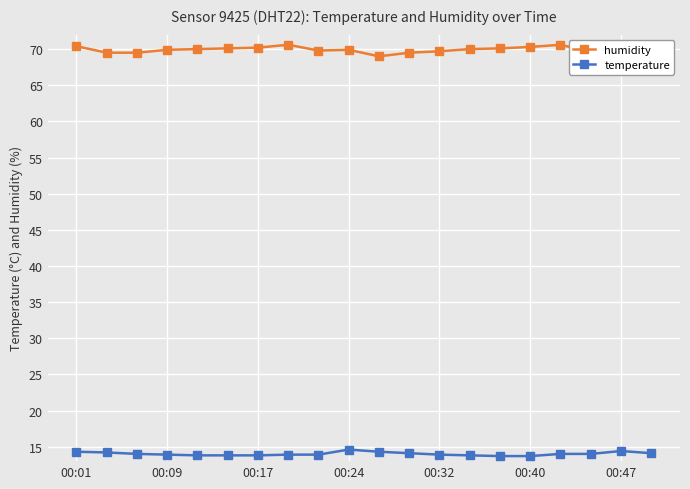

What is the sum of all humidity values?

1397.6